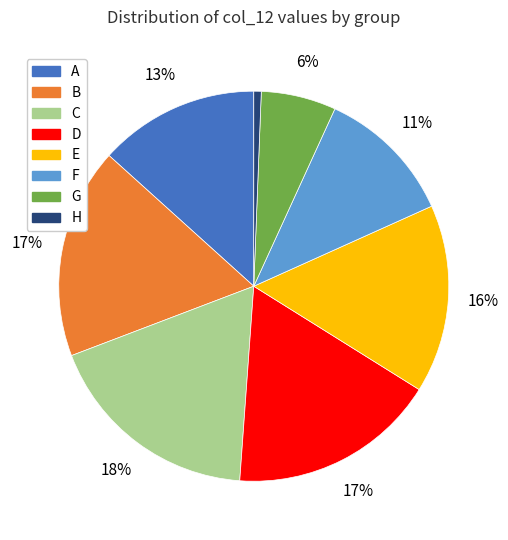

Is there any slice that represents more than half of the pie?

No